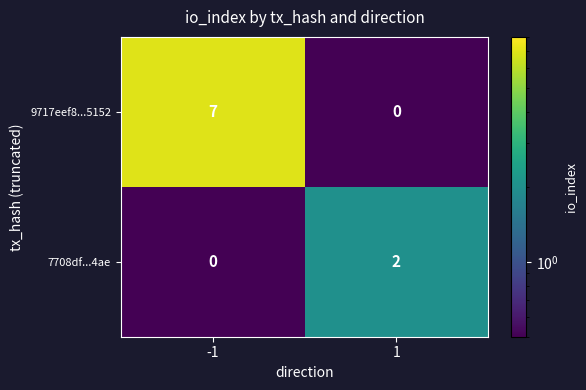

What is the highest value of the 9717eef8...5152 series?

7